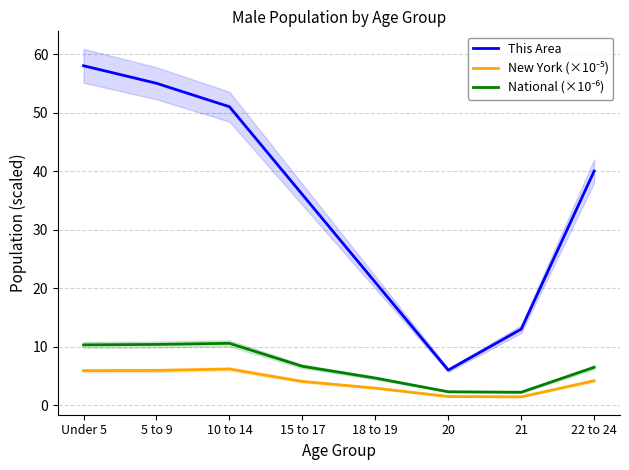

What position from the right is 18 to 19?

4